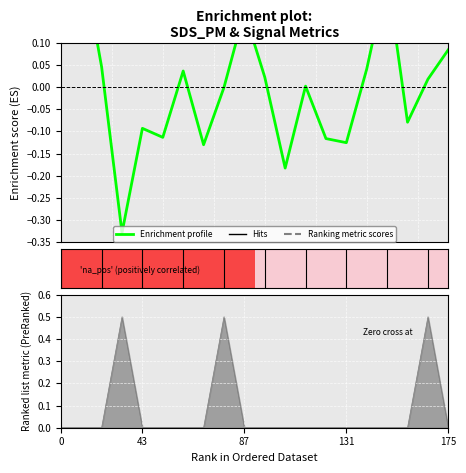

Which has a higher value, 10 or 87?

87